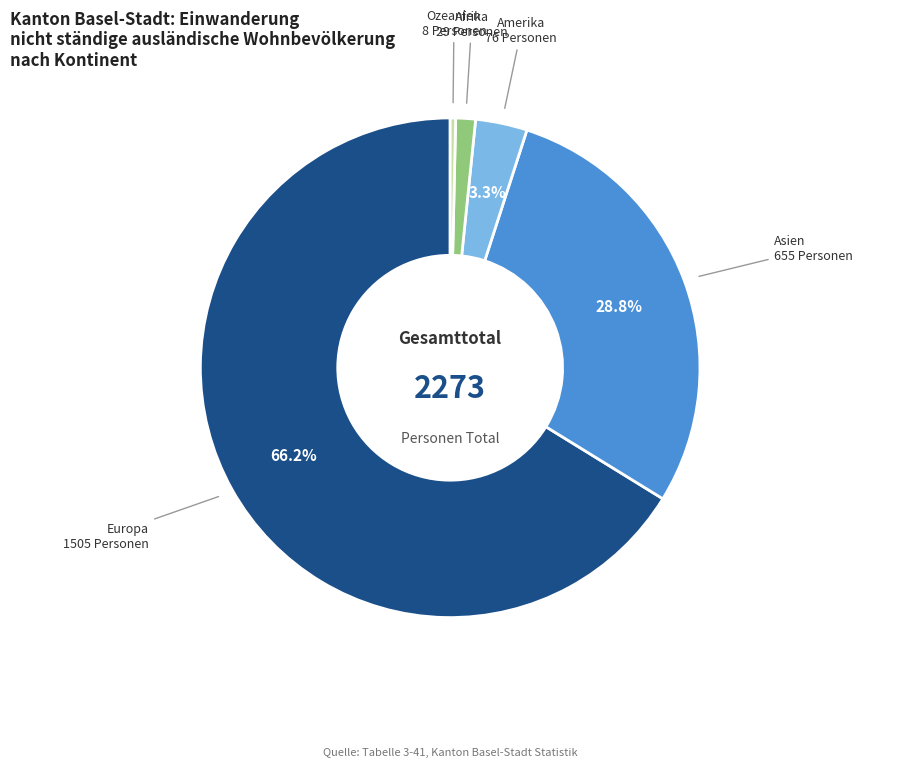

Which slice represents more than half of the pie?

Europa